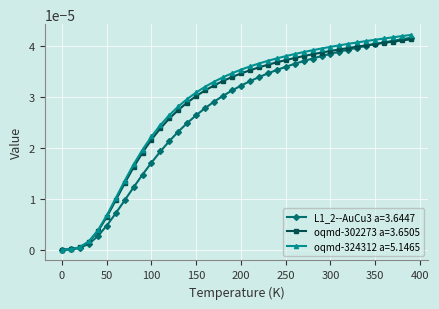

List the series in order of their overall mean, lowest first.

L1_2--AuCu3 a=3.6447, oqmd-302273 a=3.6505, oqmd-324312 a=5.1465